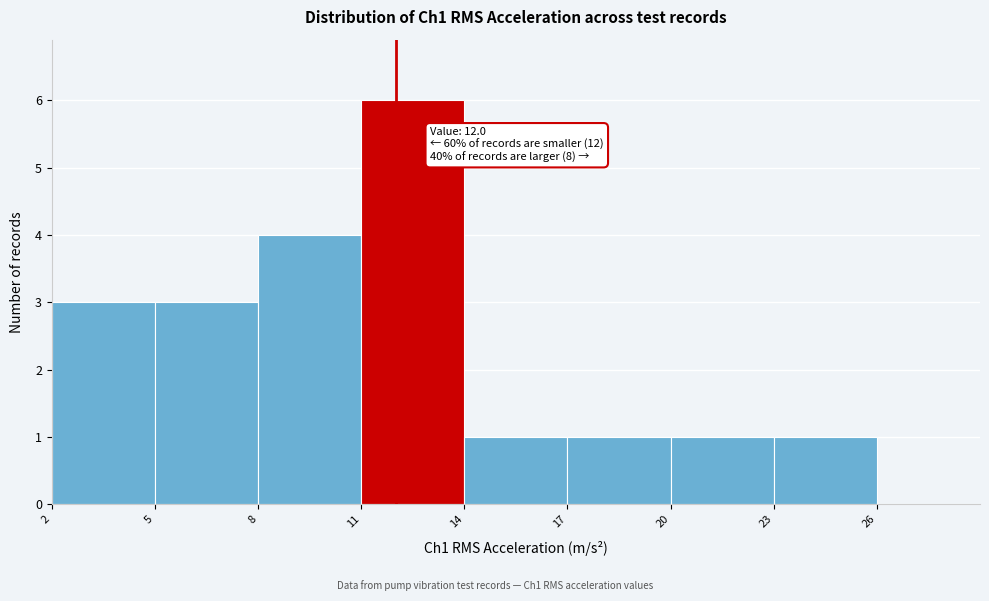

Over which range of the x-axis is the bar tallest?

11 to 14